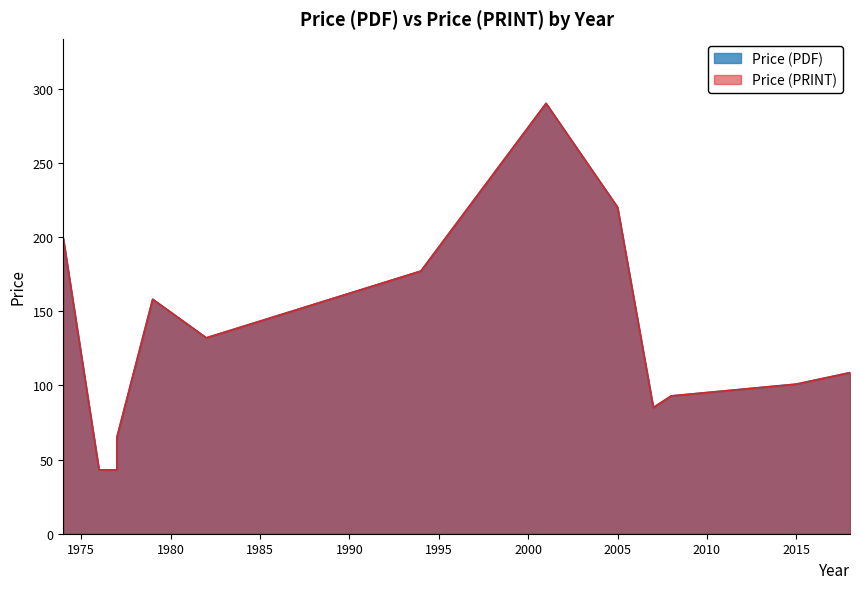

In Price (PRINT), how many points are lower than both neighbors (excluding endpoints)?

2